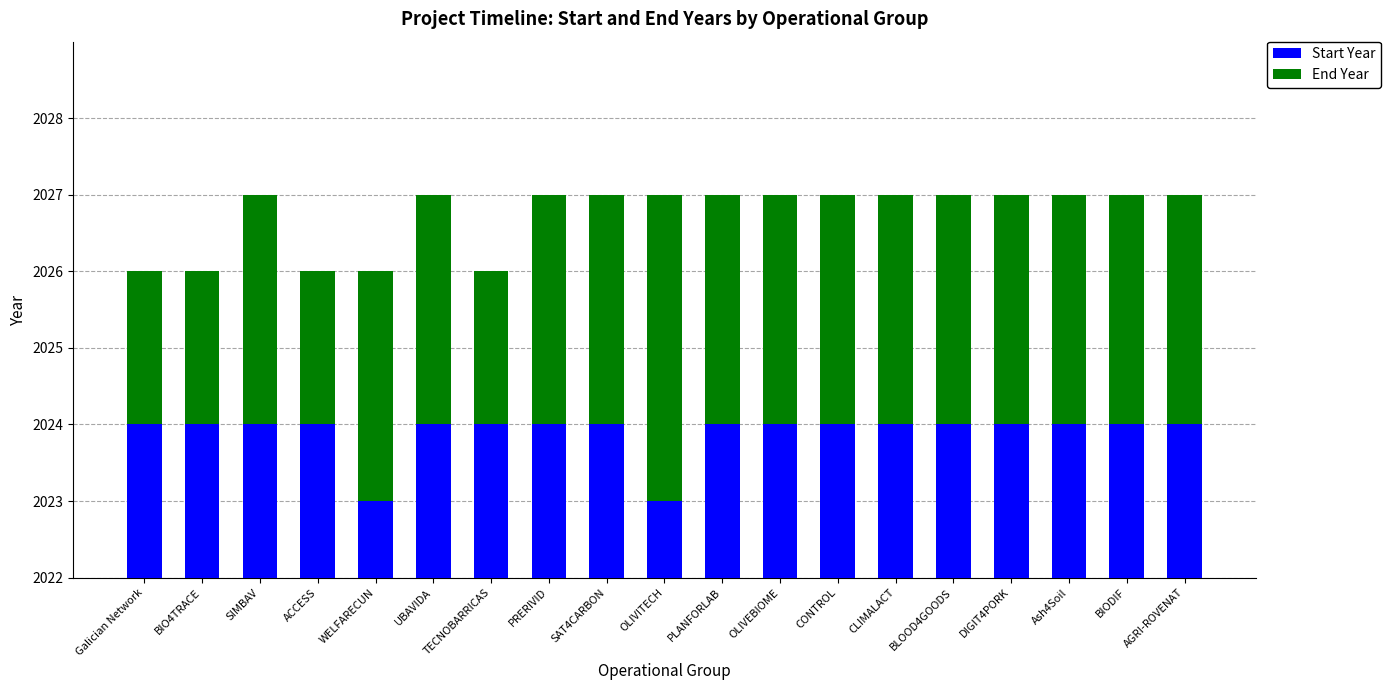

Reading right to left, extract all data points from this chart.

Start Year: AGRI-ROVENAT=2024	BIODIF=2024	Ash4Soil=2024	DIGIT4PORK=2024	BLOOD4GOODS=2024	CLIMALACT=2024	CONTROL=2024	OLIVEBIOME=2024	PLANFORLAB=2024	OLIVITECH=2023	SAT4CARBON=2024	PRERIVID=2024	TECNOBARRICAS=2024	UBAVIDA=2024	WELFARECUN=2023	ACCESS=2024	SIMBAV=2024	BIO4TRACE=2024	Galician Network=2024
End Year: AGRI-ROVENAT=3	BIODIF=3	Ash4Soil=3	DIGIT4PORK=3	BLOOD4GOODS=3	CLIMALACT=3	CONTROL=3	OLIVEBIOME=3	PLANFORLAB=3	OLIVITECH=4	SAT4CARBON=3	PRERIVID=3	TECNOBARRICAS=2	UBAVIDA=3	WELFARECUN=3	ACCESS=2	SIMBAV=3	BIO4TRACE=2	Galician Network=2